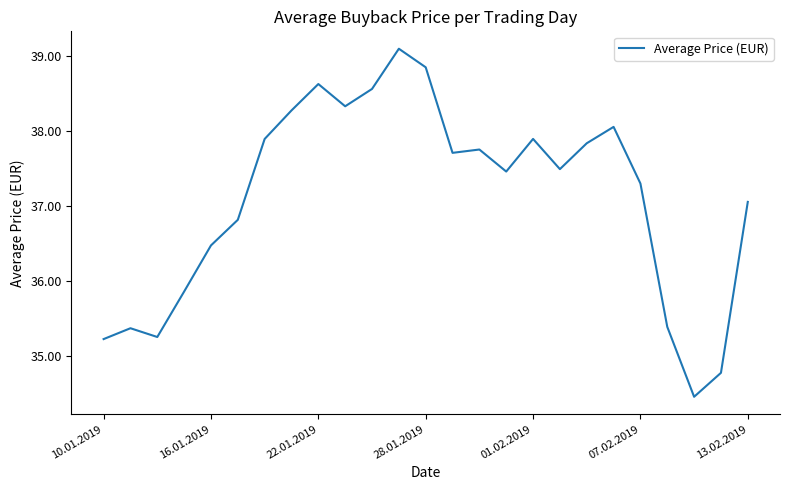

What is the difference between the maximum and minimum values?

4.6